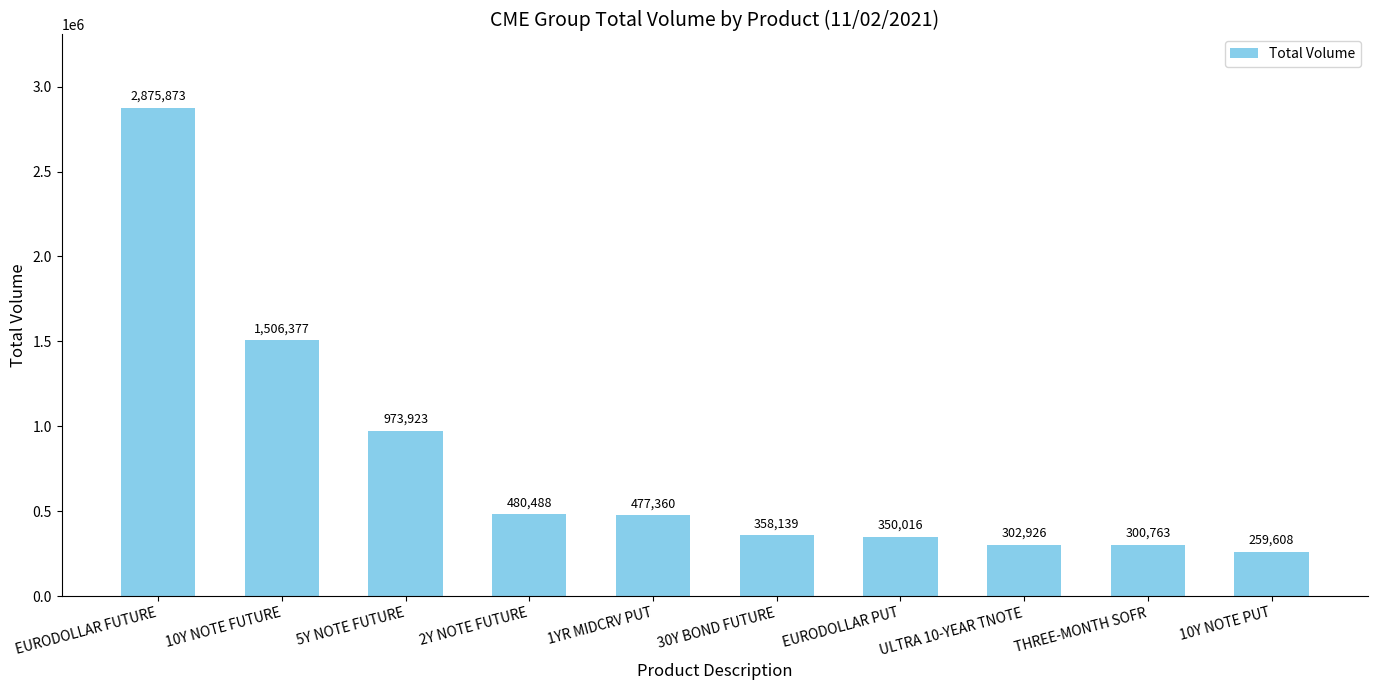

Reading left to right, extract all data points from this chart.

EURODOLLAR FUTURE=2875873	10Y NOTE FUTURE=1506377	5Y NOTE FUTURE=973923	2Y NOTE FUTURE=480488	1YR MIDCRV PUT=477360	30Y BOND FUTURE=358139	EURODOLLAR PUT=350016	ULTRA 10-YEAR TNOTE=302926	THREE-MONTH SOFR=300763	10Y NOTE PUT=259608